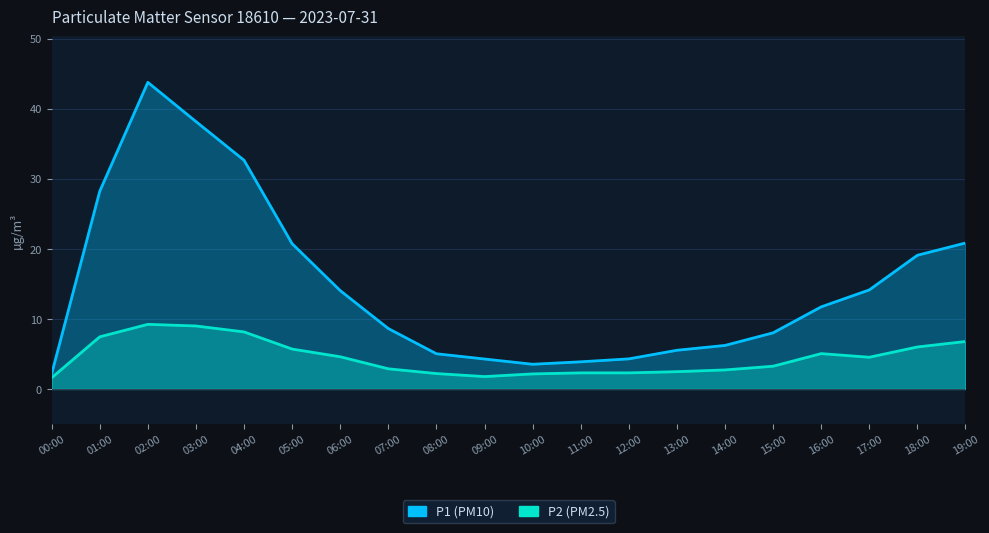

Where is the first local maximum for P1?

02:00